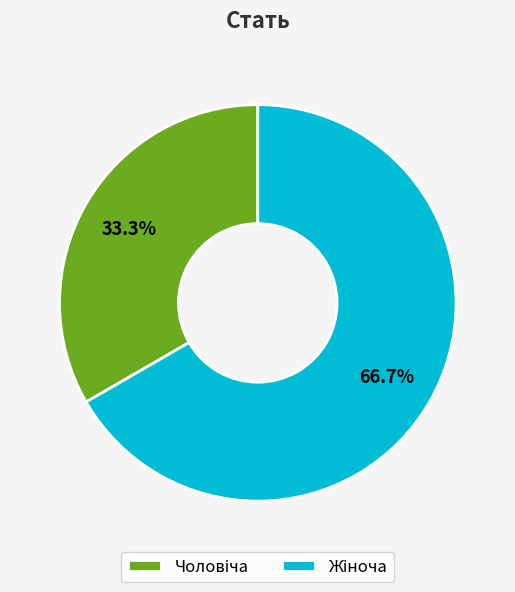

Is there a majority slice in this chart?

Yes